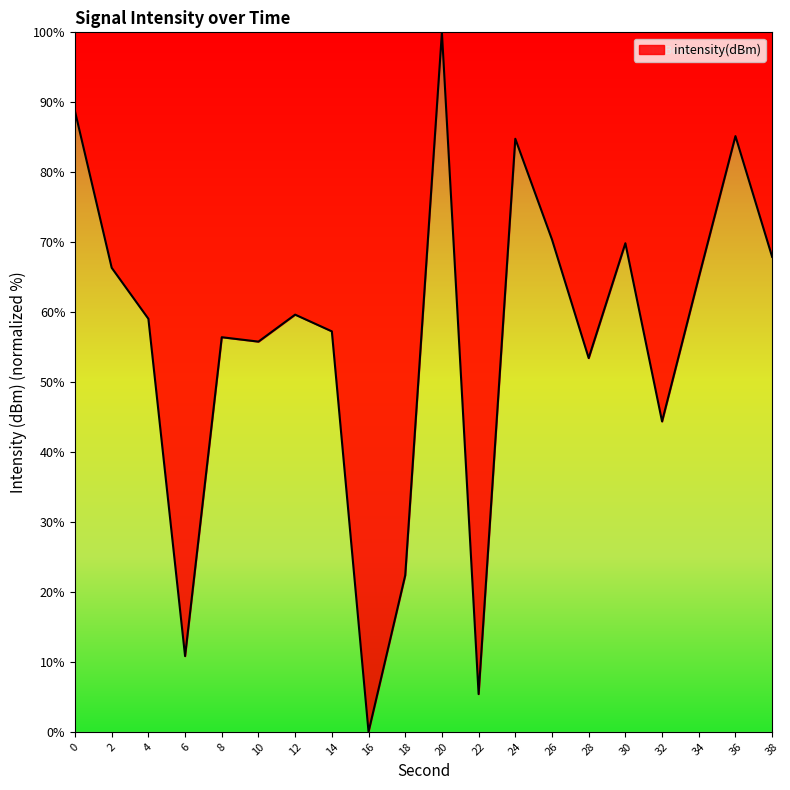

What is the change in value from 16 to 36?

+85.2